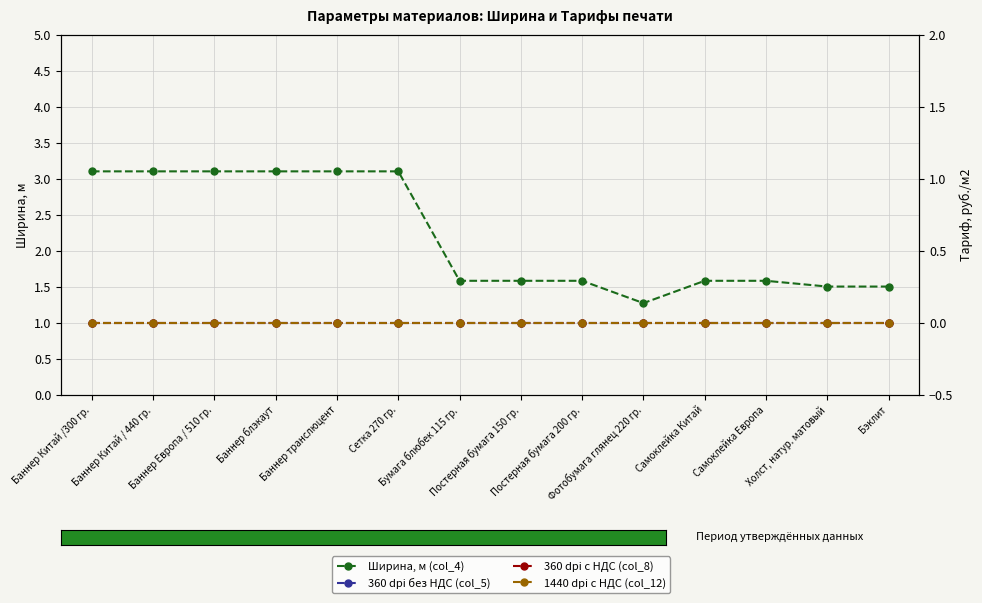

Does the chart display data point markers on the line(s)?

Yes